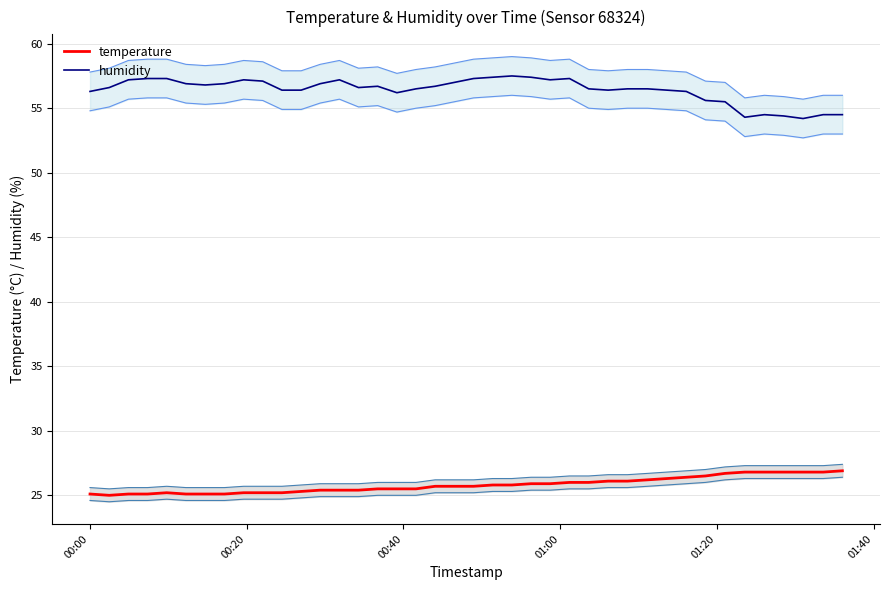

In temperature, how many points are higher than both neighbors (excluding endpoints)?

1